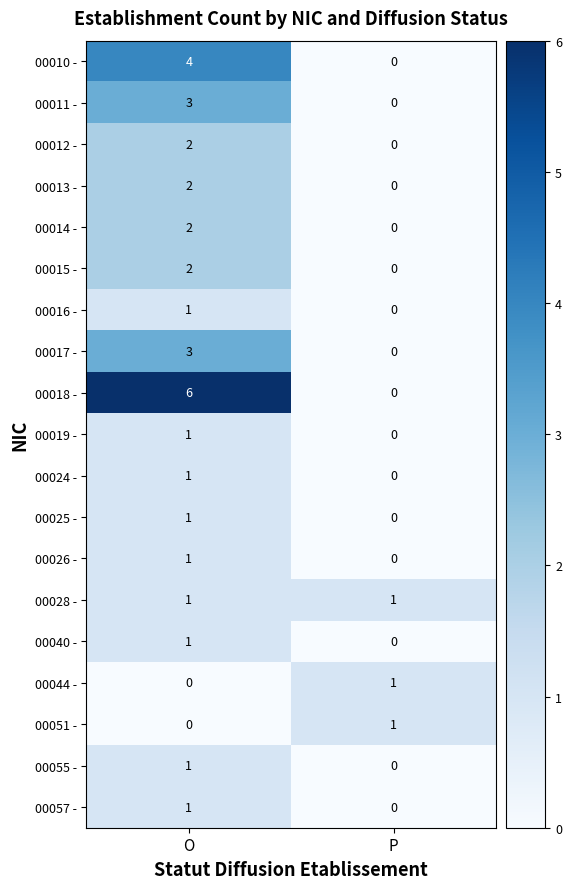

At which category does the chart reach its peak across all series?

O